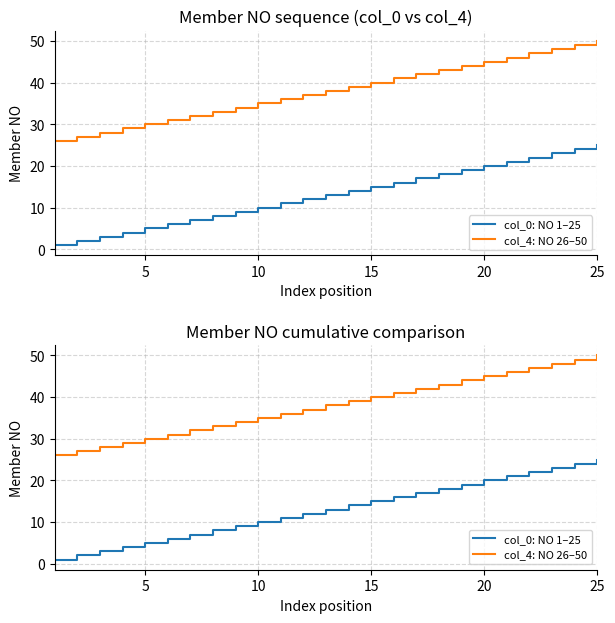

True or false: col_0: NO 1–25 and col_4: NO 26–50 intersect in this chart.

False